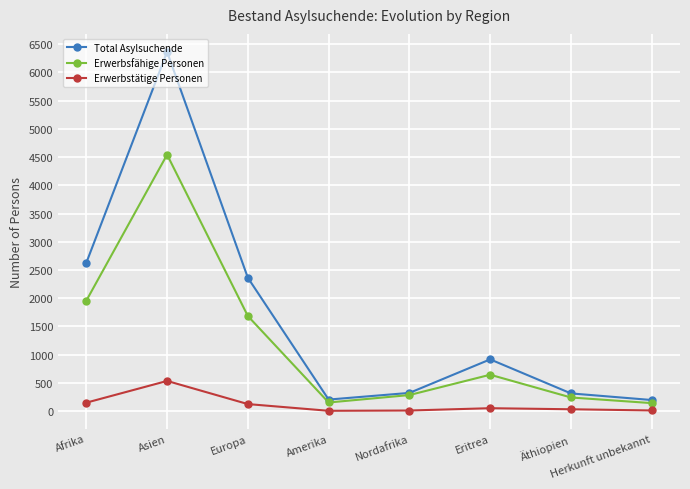

Rank the series at Asien from lowest to highest value.

Erwerbstätige Personen, Erwerbsfähige Personen, Total Asylsuchende